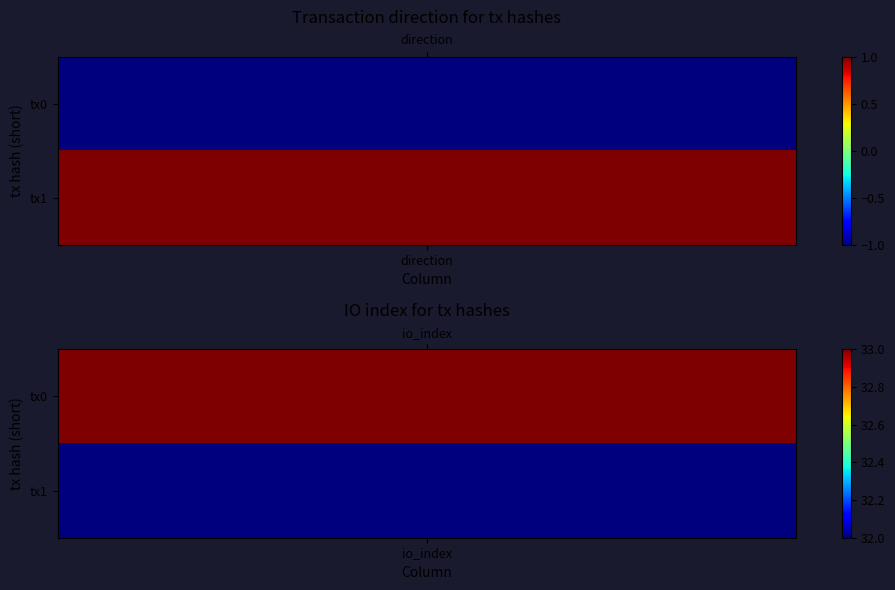

Is it true that d0f523599a291926f152e573286f5532468e19d equals -1 at 0?

True